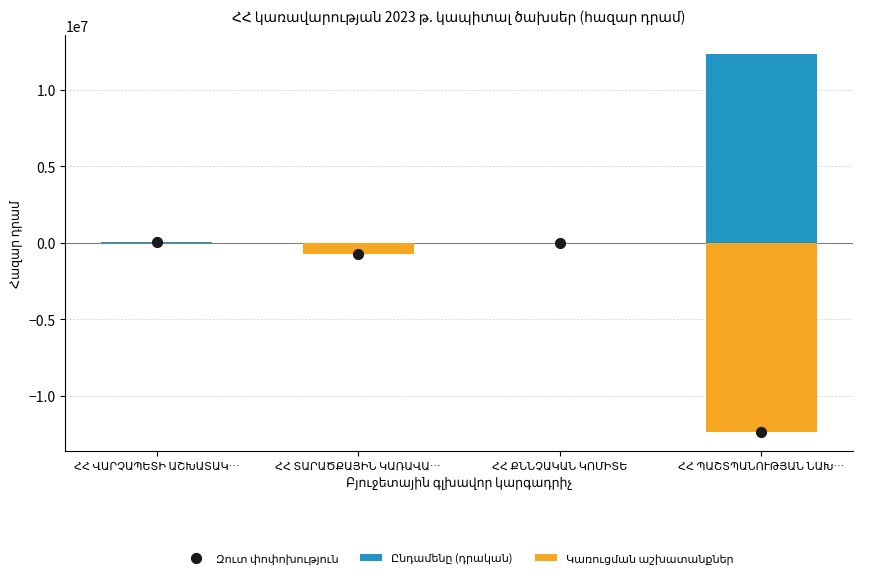

At which category is the sum across all series the highest?

ՀՀ ՎԱՐՉԱՊԵՏԻ ԱՇԽԱՏԱԿ…